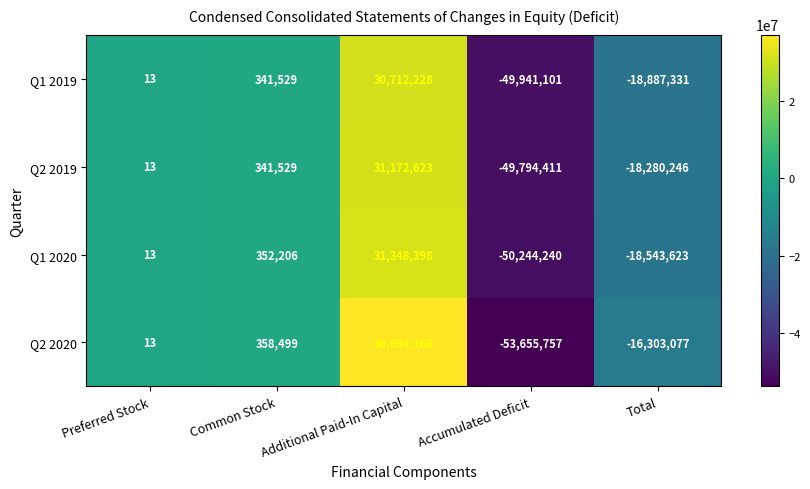

Which series has the largest total across all categories?

Q2 2020